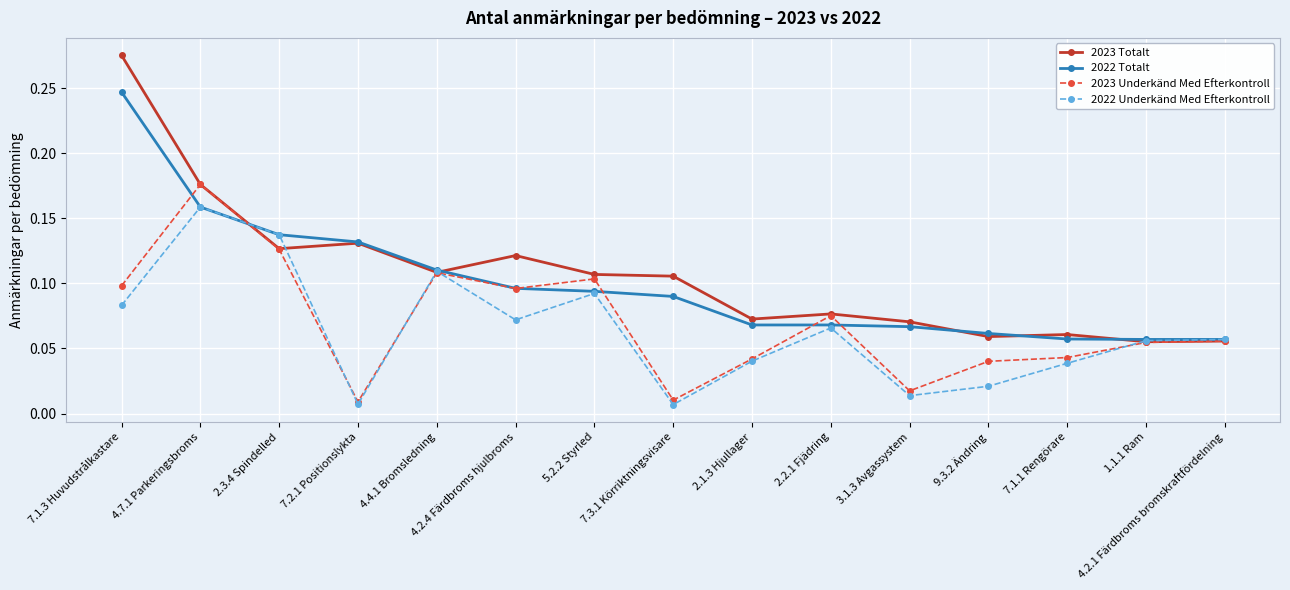

List the series in order of their overall mean, lowest first.

2022 Underkänd Med Efterkontroll, 2023 Underkänd Med Efterkontroll, 2022 Totalt, 2023 Totalt